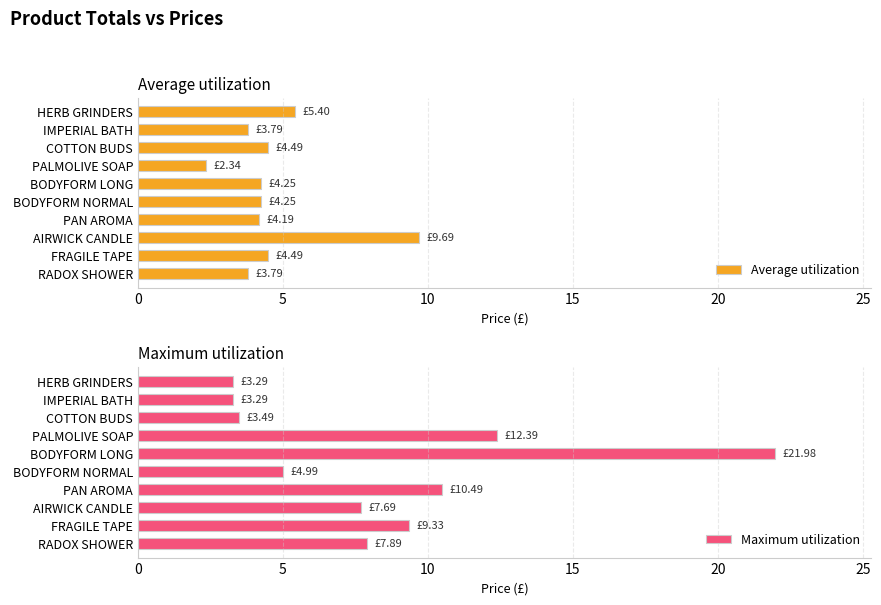

At which label is Average utilization closest to 6?

HERB GRINDERS